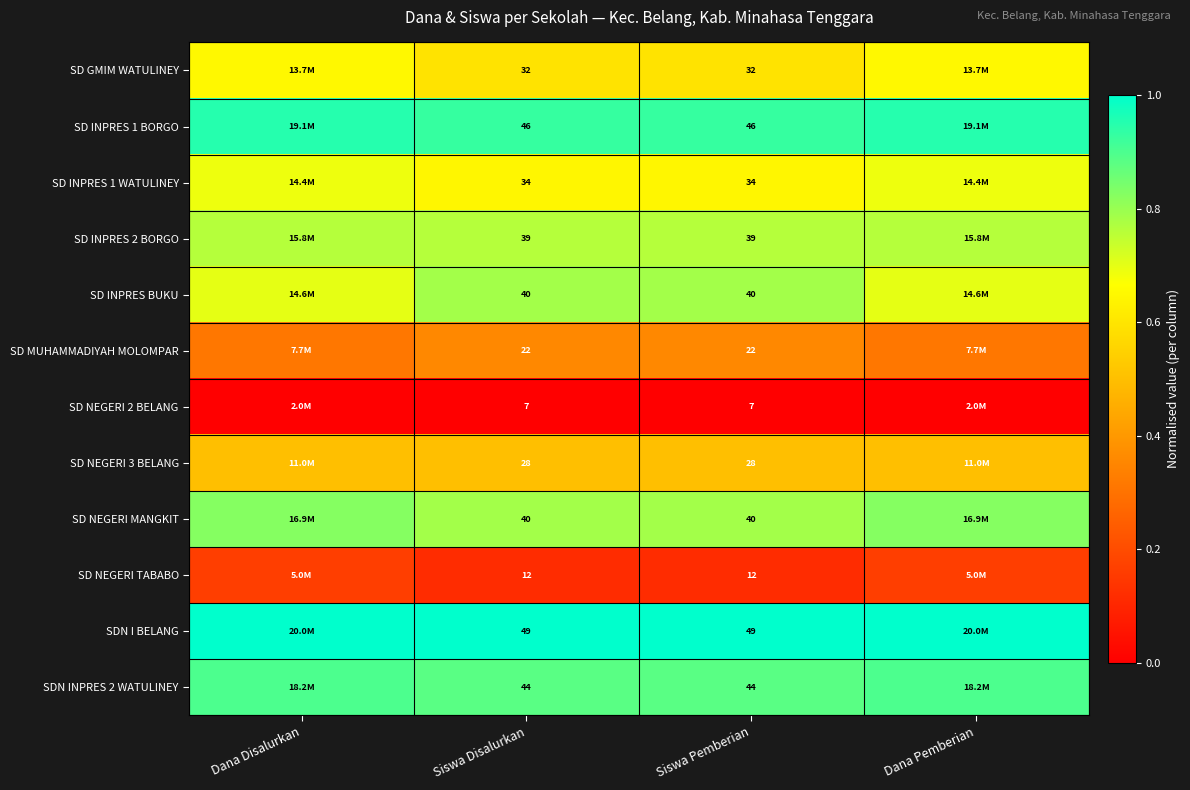

At Dana Disalurkan, list the series in order from smallest to largest.

SD NEGERI 2 BELANG, SD NEGERI TABABO, SD MUHAMMADIYAH MOLOMPAR, SD NEGERI 3 BELANG, SD GMIM WATULINEY, SD INPRES 1 WATULINEY, SD INPRES BUKU, SD INPRES 2 BORGO, SD NEGERI MANGKIT, SDN INPRES 2 WATULINEY, SD INPRES 1 BORGO, SDN I BELANG